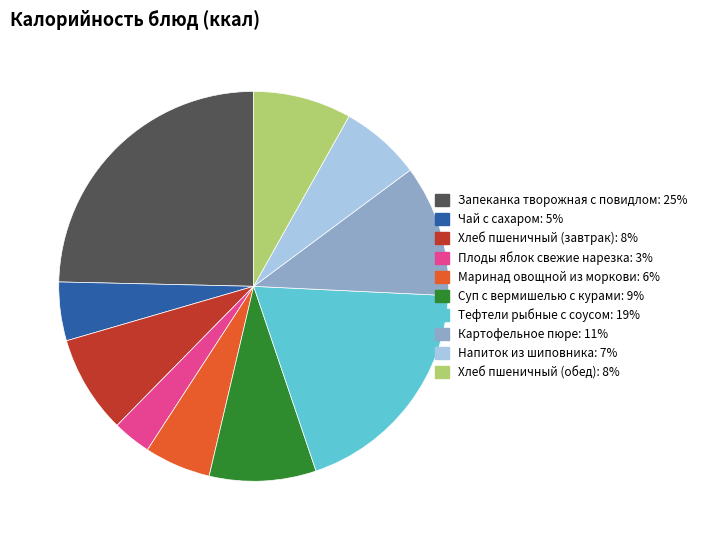

How many segments does this pie chart have?

10